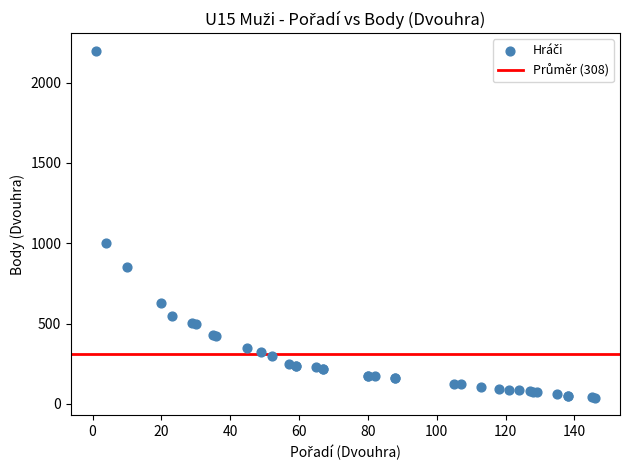

What Y value in the scatter plot is closest to 1119?

1000